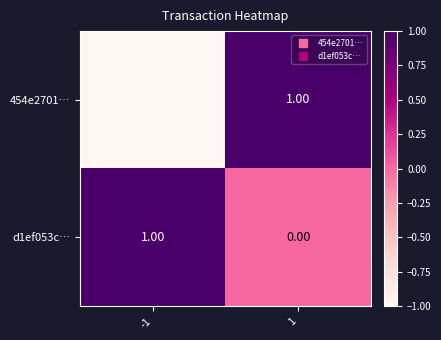

Which series has the largest range (max minus min)?

454e2701…